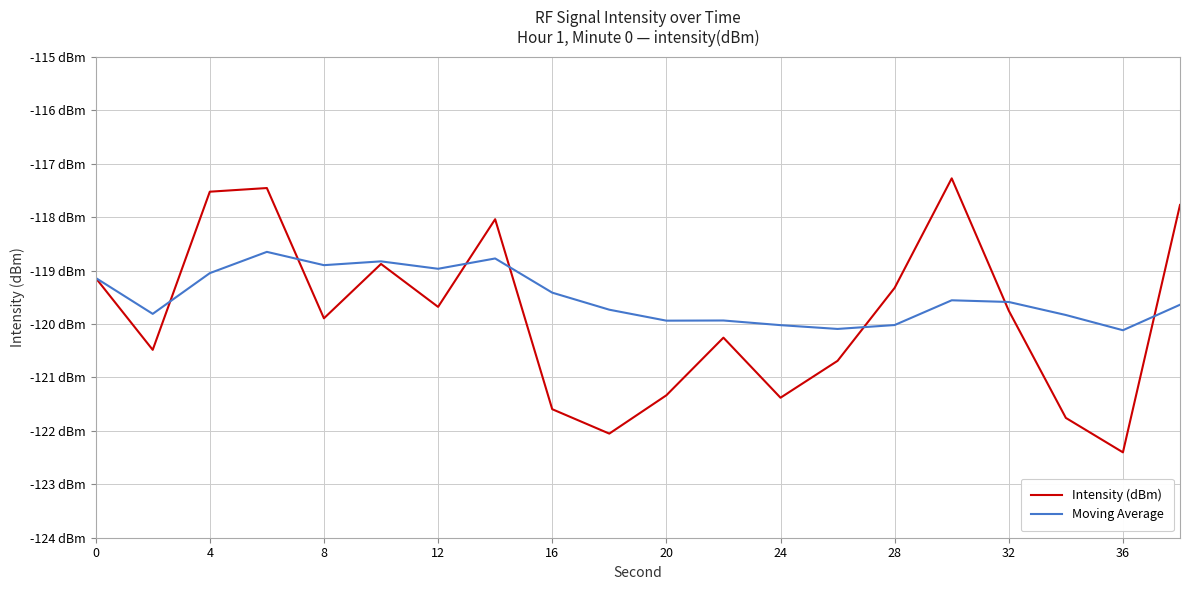

What is the difference between the second highest and second lowest values in the Moving Average series?

1.3